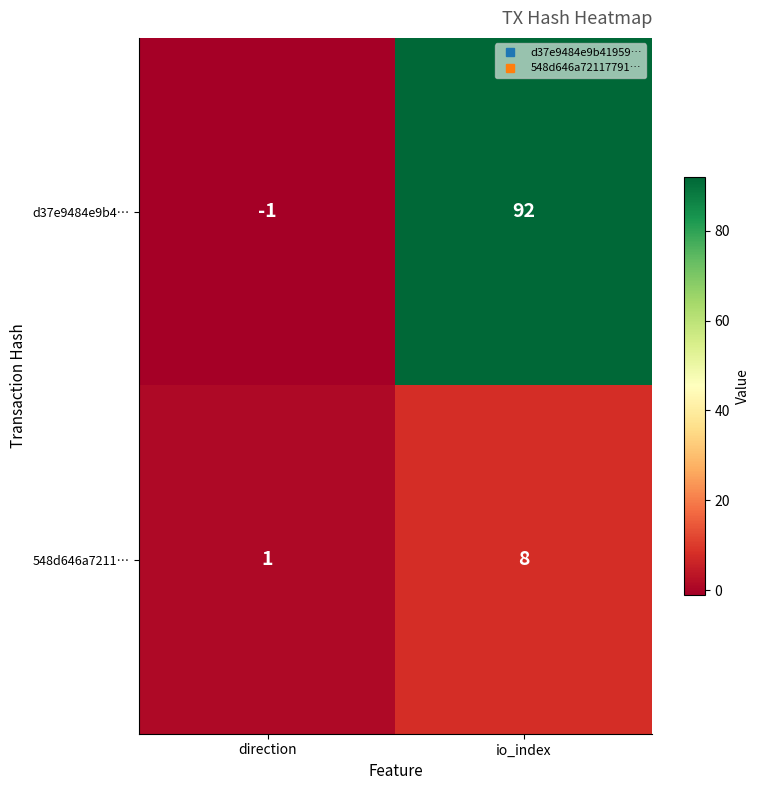

Which series has the widest spread of values?

d37e9484e9b4…